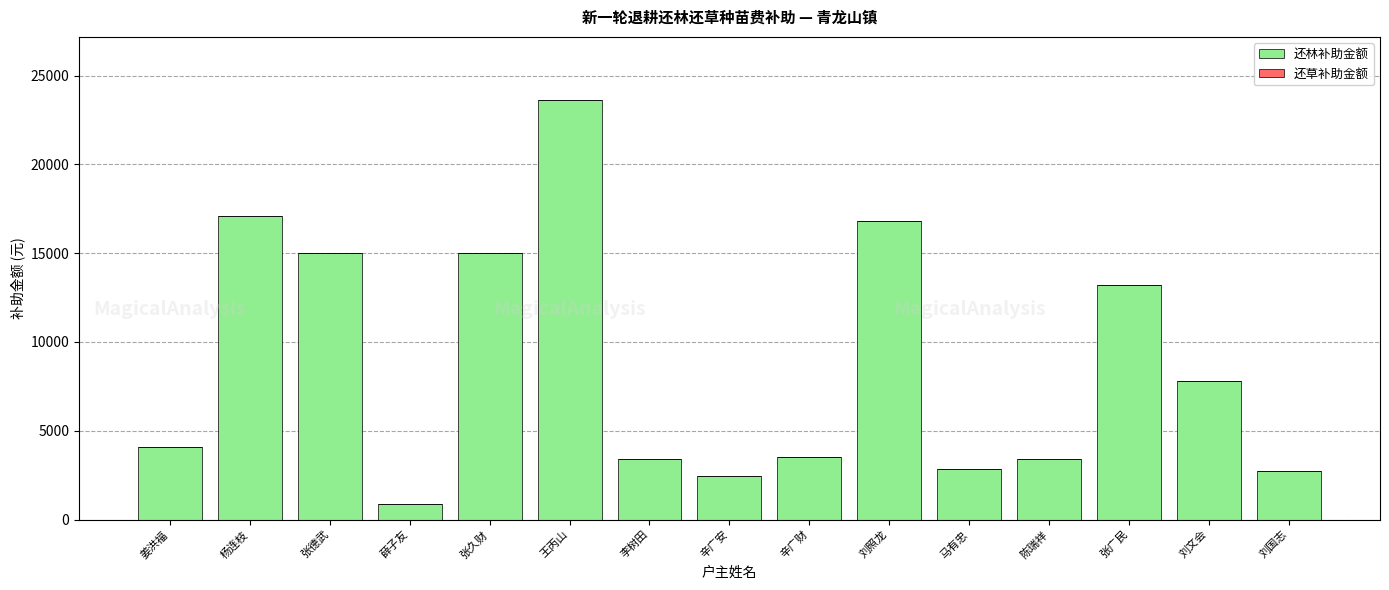

What is the label of the 14th bar from the right?

杨连枝